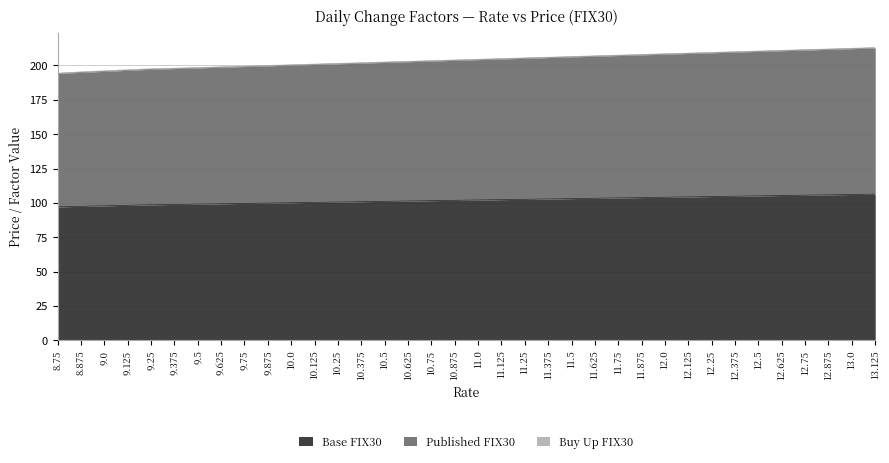

What is the difference between the maximum and minimum values in the Published FIX30 series?

18.5